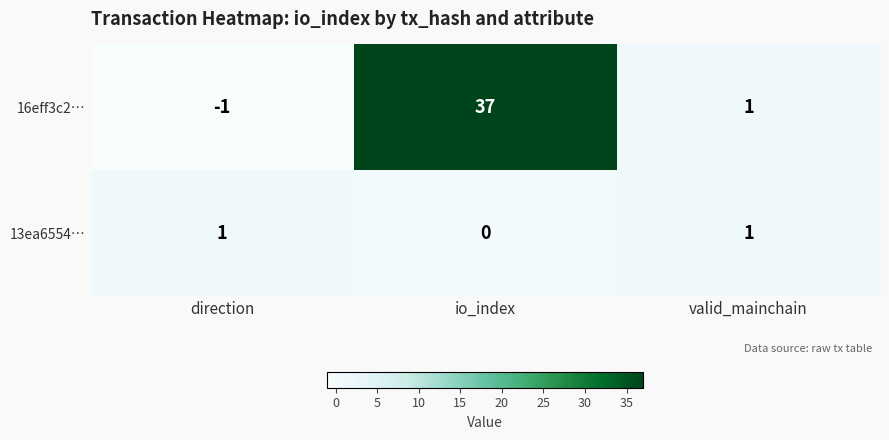

Reading left to right, what are all the values shown in this chart?

16eff3c2…: direction=-1	io_index=37	valid_mainchain=1
13ea6554…: direction=1	io_index=0	valid_mainchain=1